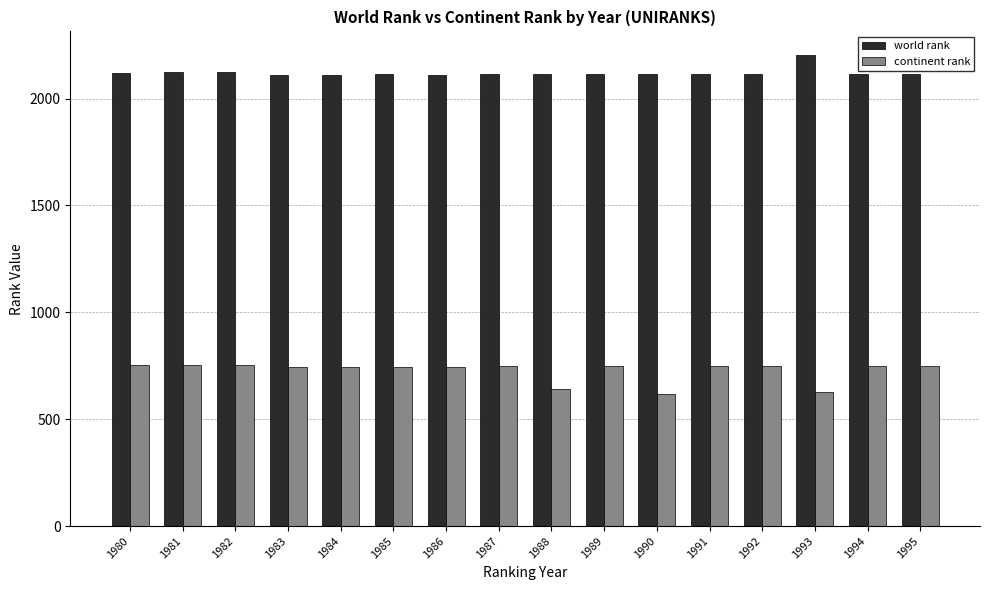

True or false: continent rank has a value of 431 at 1980.

False